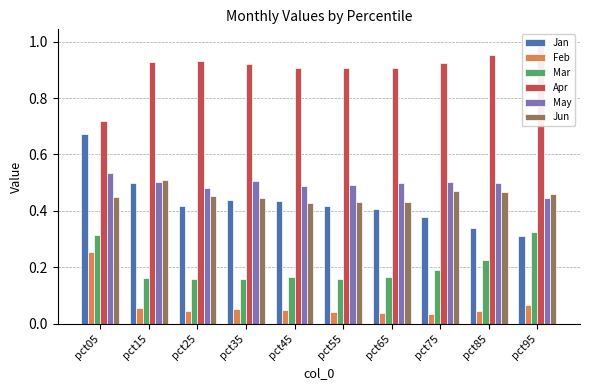

What is the average value of the Mar series?

0.2